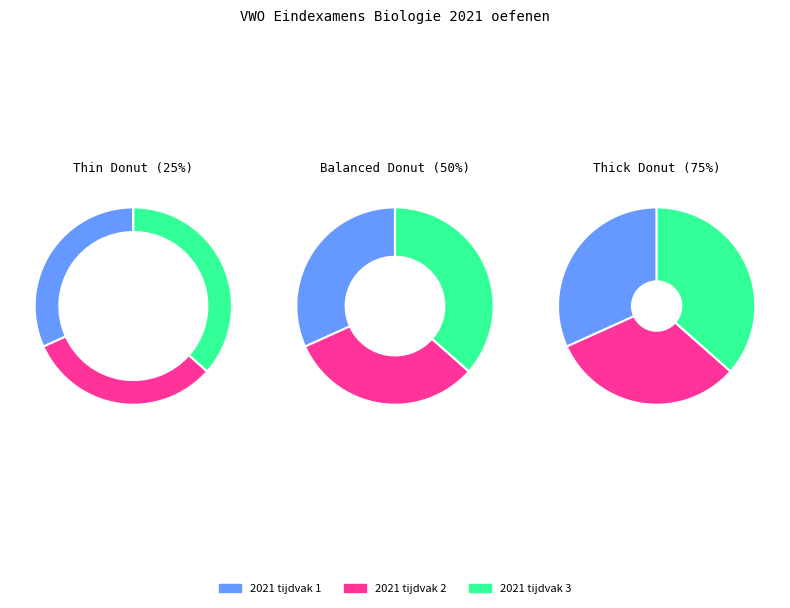

What is the largest slice in the pie chart?

2021 tijdvak 3